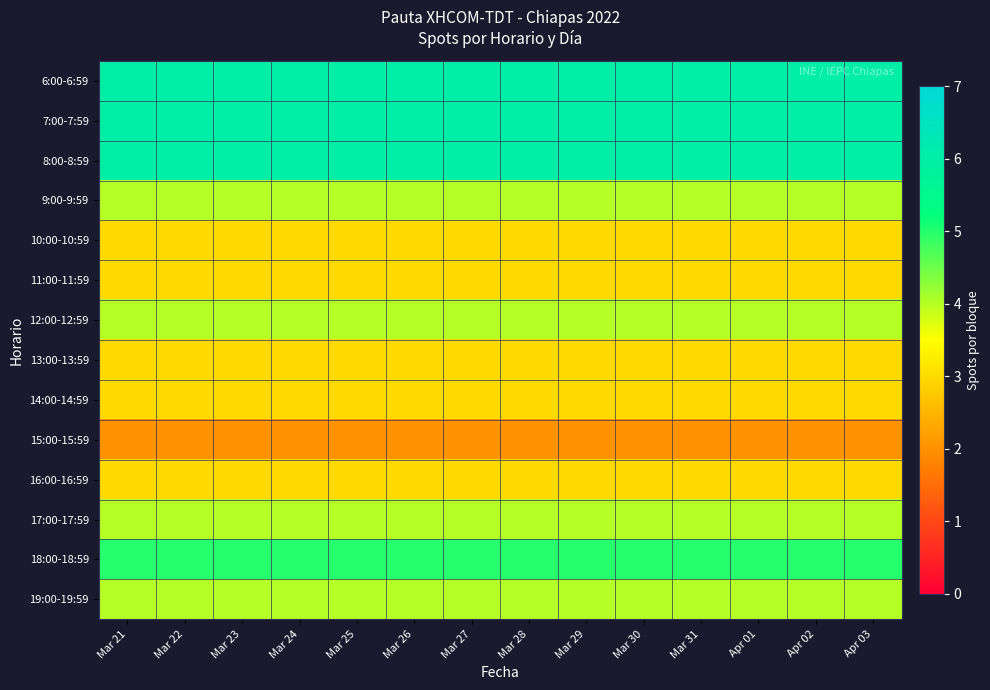

What is the spread (max minus min) of values at Mar 28?

4